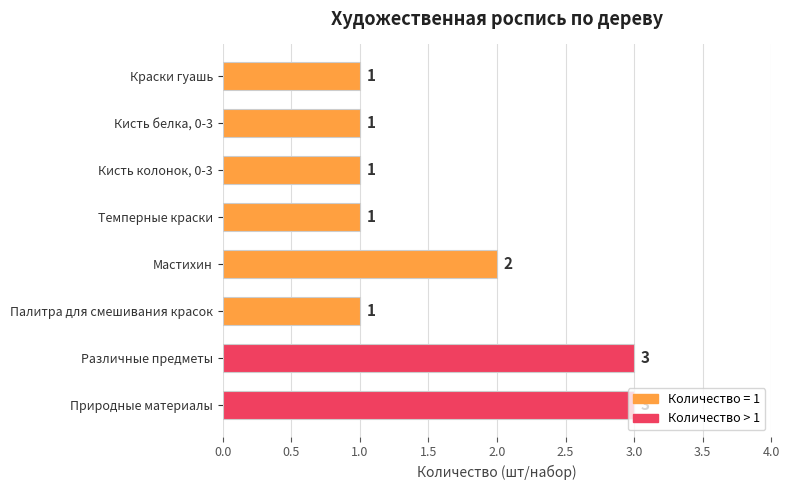

What is the difference between the maximum and minimum values?

2